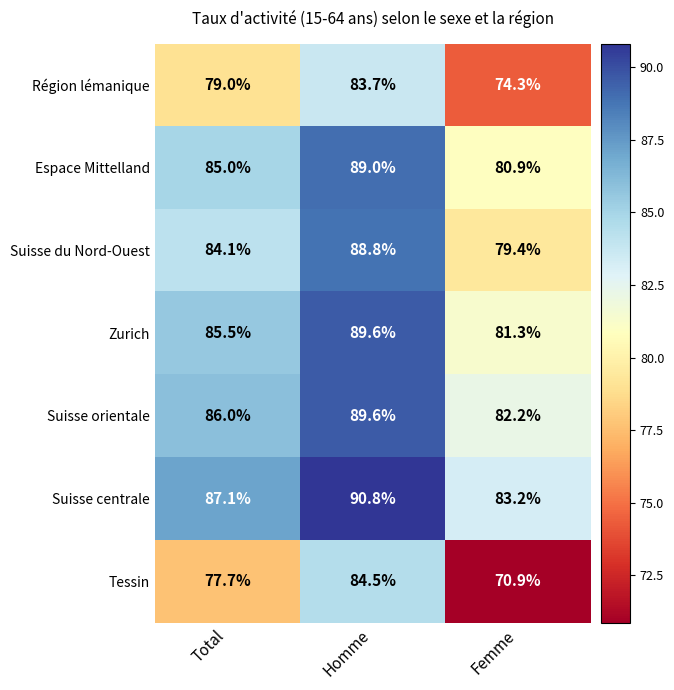

Reading left to right, what are all the values shown in this chart?

Région lémanique: 79.0	83.7	74.3
Espace Mittelland: 85.0	89.0	80.9
Suisse du Nord-Ouest: 84.1	88.8	79.4
Zurich: 85.5	89.6	81.3
Suisse orientale: 86.0	89.6	82.2
Suisse centrale: 87.1	90.8	83.2
Tessin: 77.7	84.5	70.9